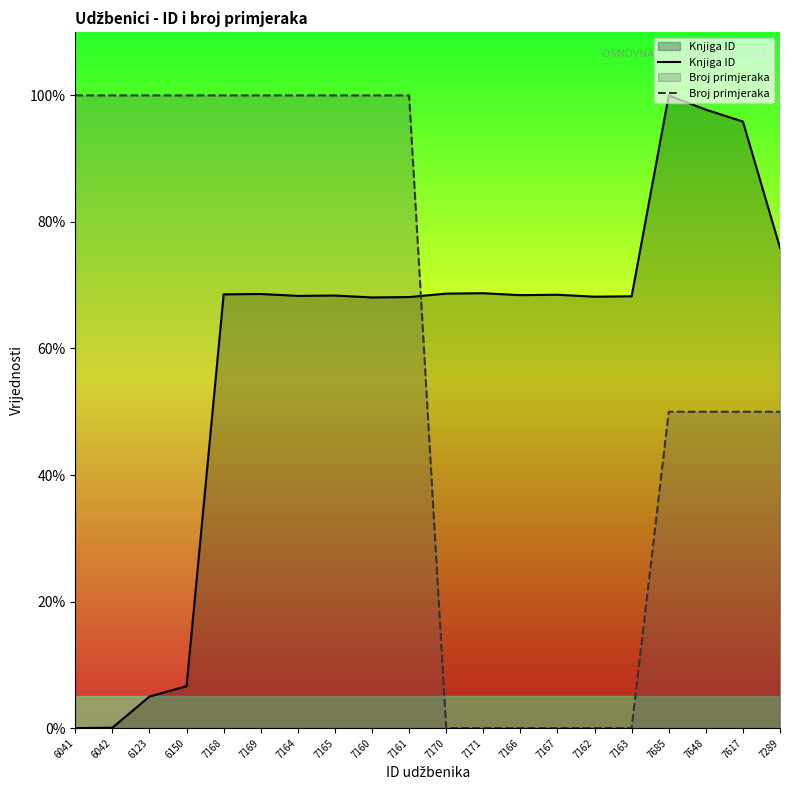

What is the spread (max minus min) of values at 7170?

68.7